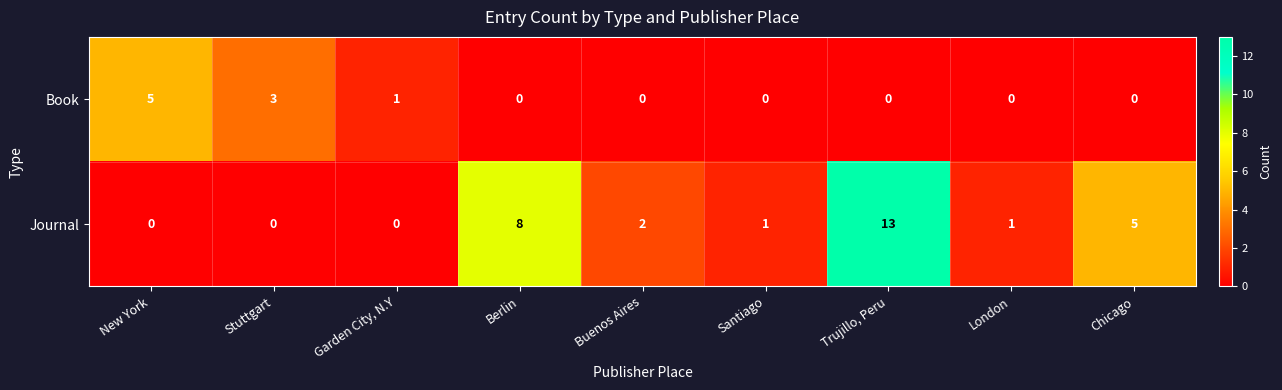

At Santiago, list the series in order from largest to smallest.

Journal, Book